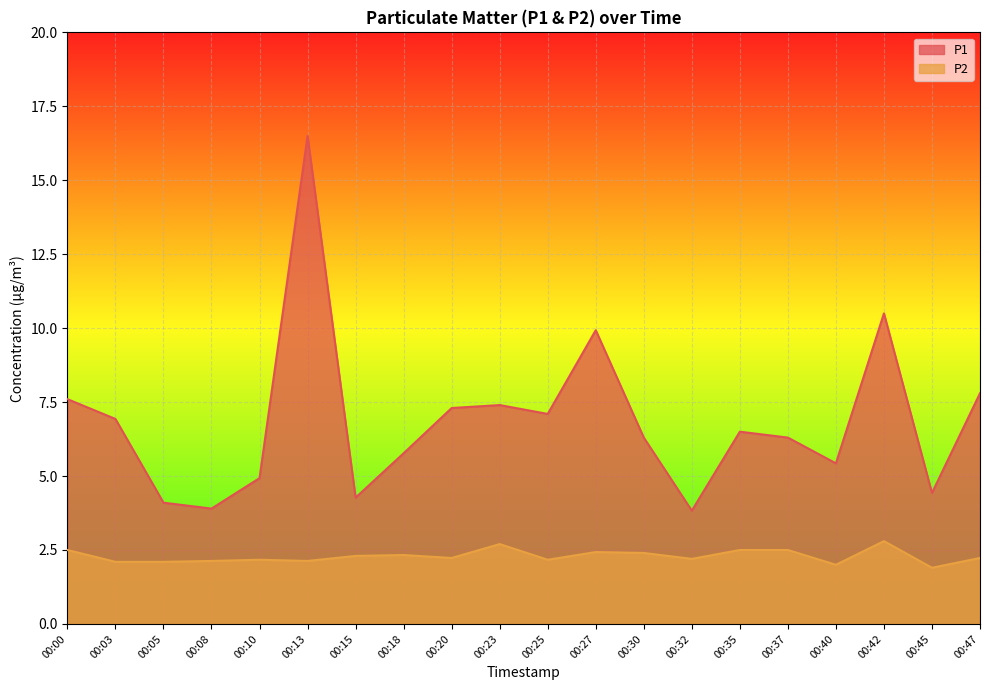

Reading left to right, list all the values displayed in this chart.

P1: 7.6	6.9	4.1	3.9	4.9	16.5	4.3	5.8	7.3	7.4	7.1	9.9	6.3	3.8	6.5	6.3	5.4	10.5	4.4	7.8
P2: 2.5	2.1	2.1	2.1	2.2	2.1	2.3	2.3	2.2	2.7	2.2	2.4	2.4	2.2	2.5	2.5	2.0	2.8	1.9	2.2